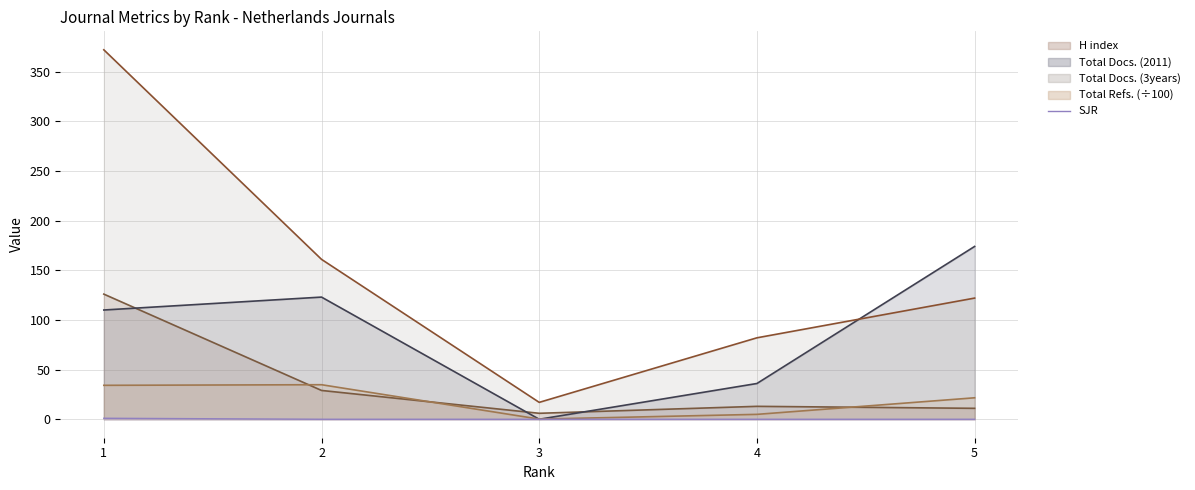

At which label is the value closest to 0?

2